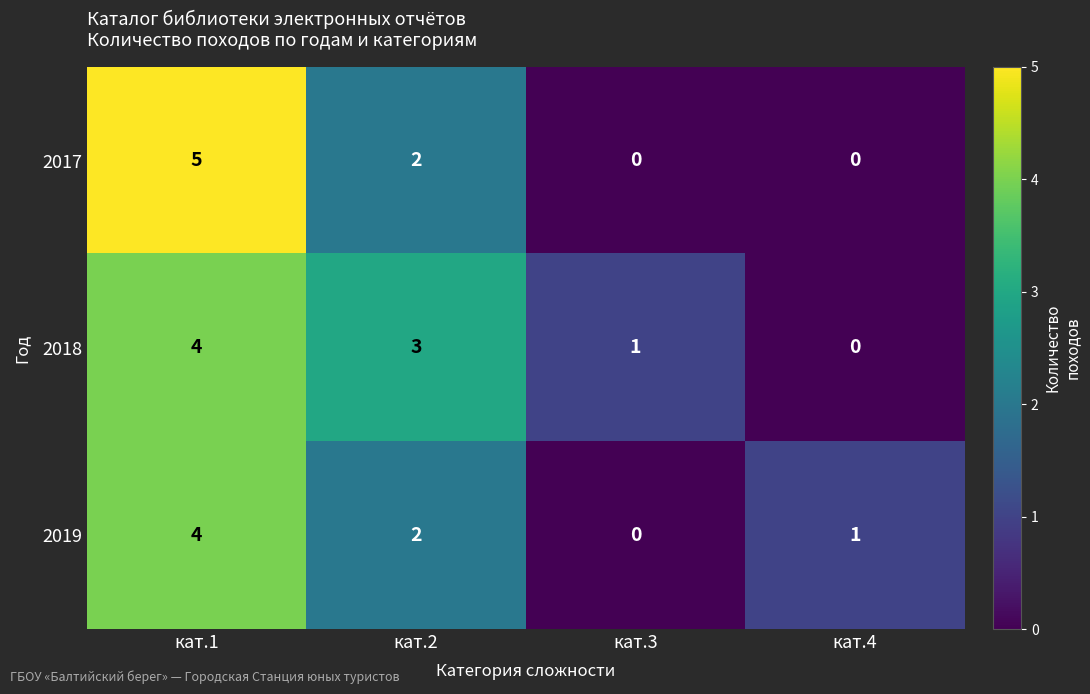

Which series has the largest total across all categories?

2018